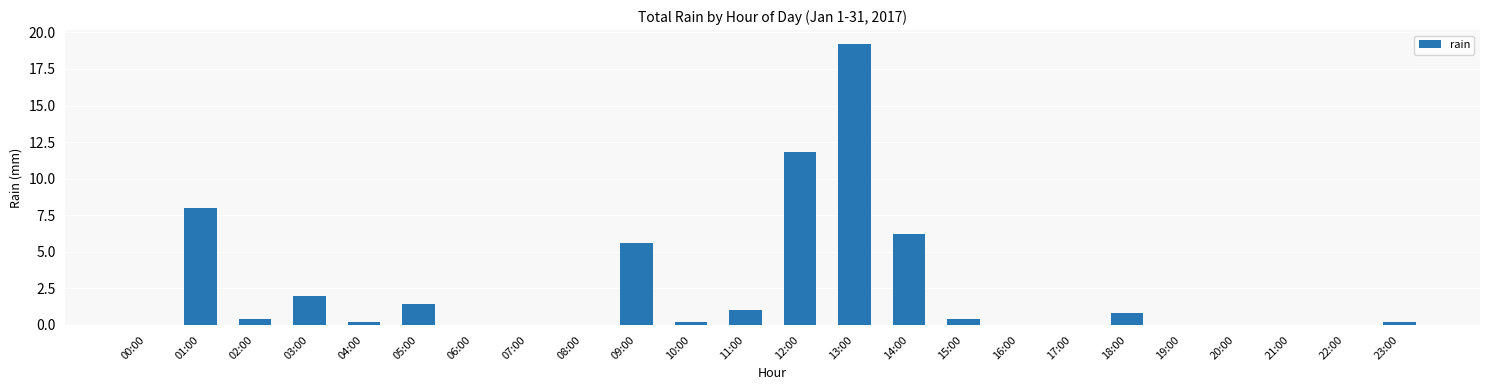

True or false: the data shows -6.0 at 00:00.

False